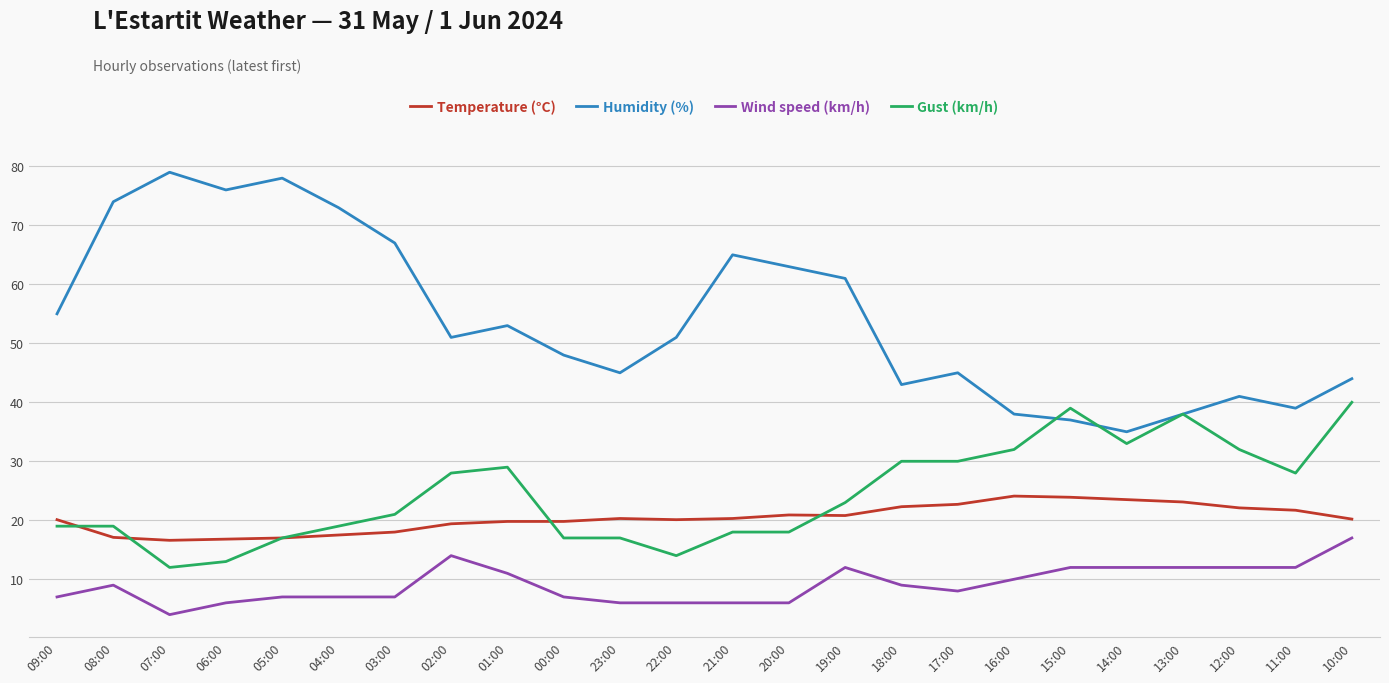

List the series in order of their peak value, highest first.

Humidity (%), Gust (km/h), Temperature (°C), Wind speed (km/h)